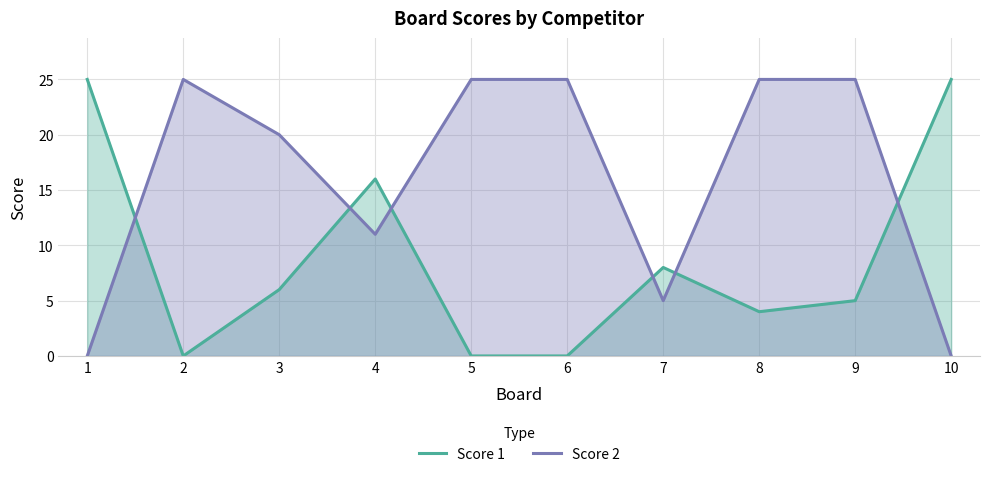

True or false: Score 2 has more than 1 points higher than both neighbors.

False